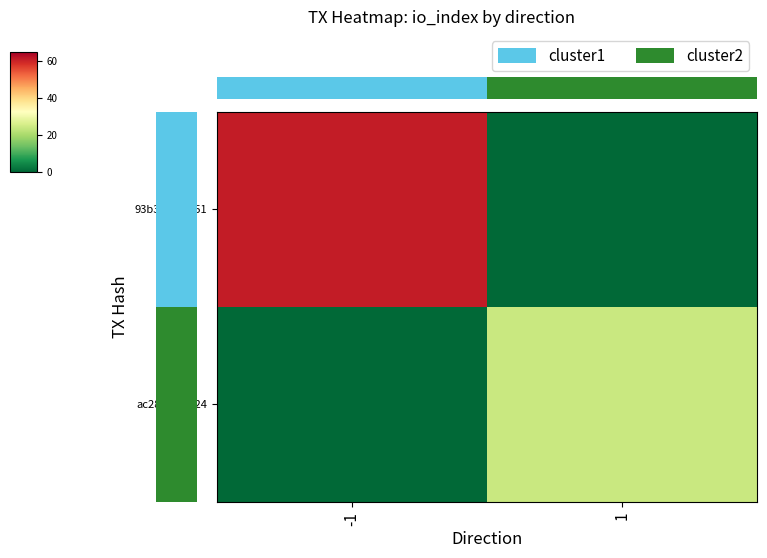

What is the total value across all series at 1?

24.5